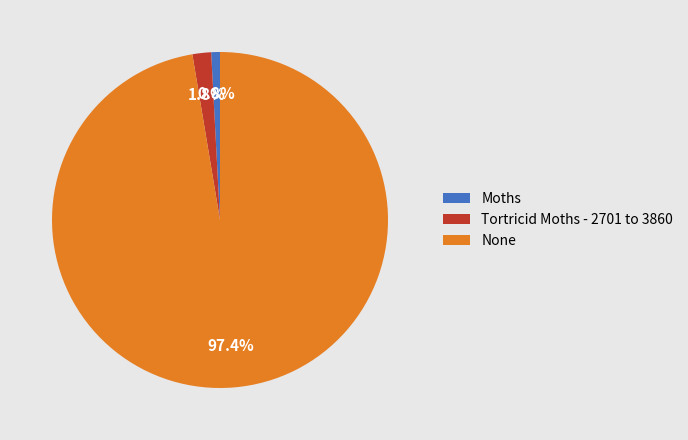

Count the number of slices in the pie.

3